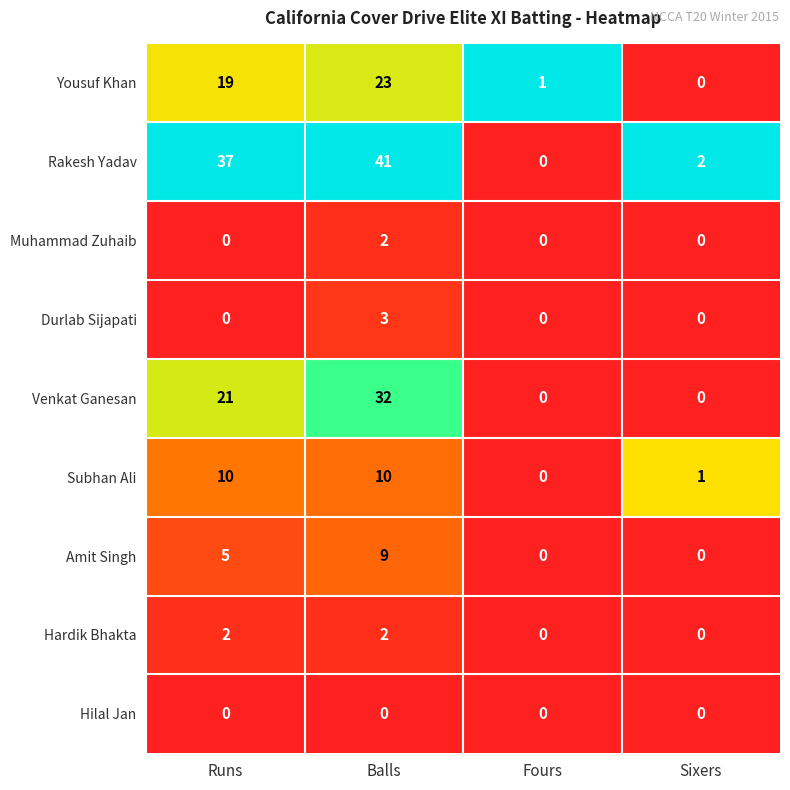

What is the difference between the second highest and second lowest values in the Amit Singh series?

5